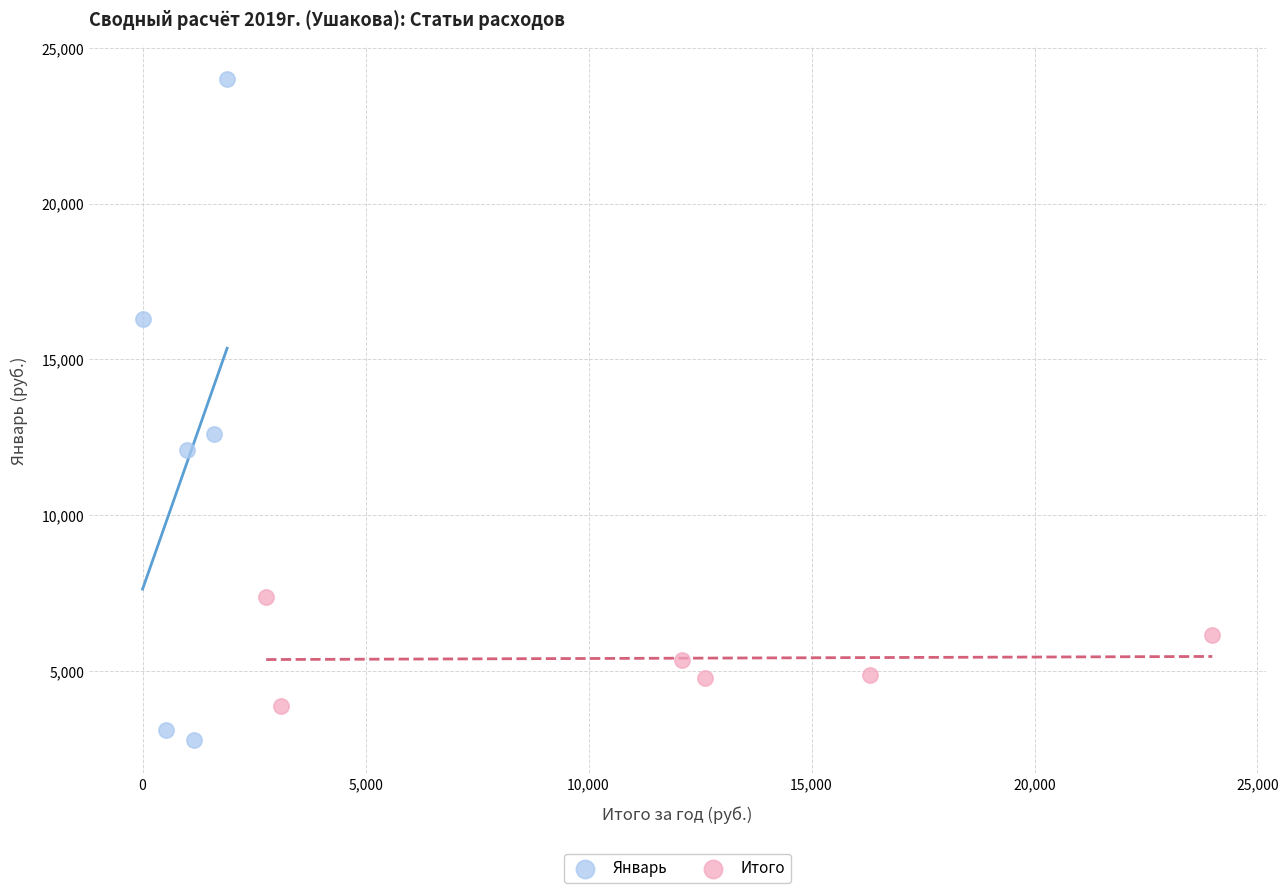

Which series contains the highest Y value?

Январь